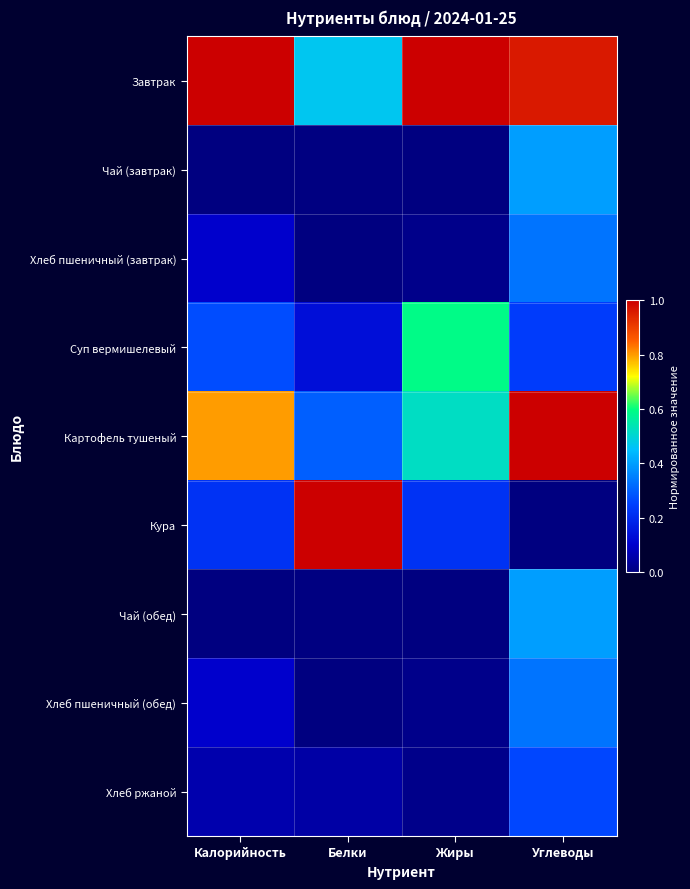

What is the difference between the highest and lowest values at Белки?

1.0